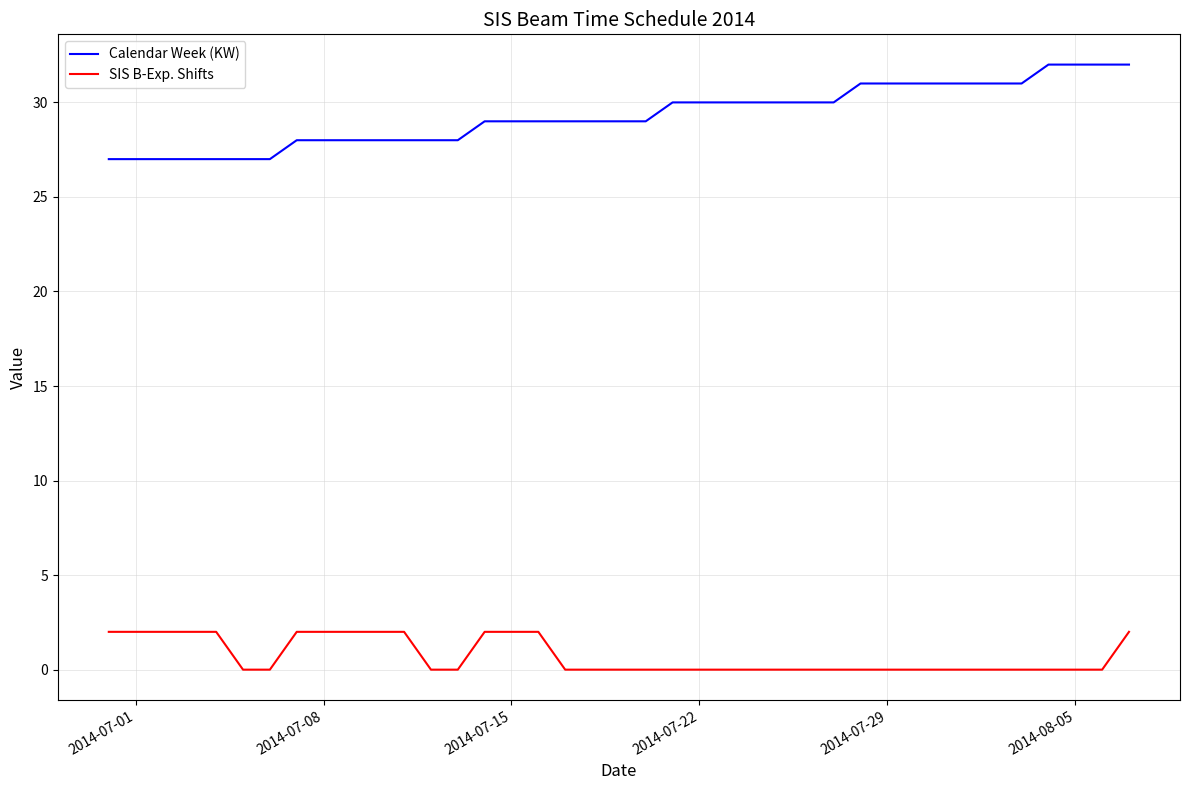

Which series has the largest range (max minus min)?

Calendar Week (KW)